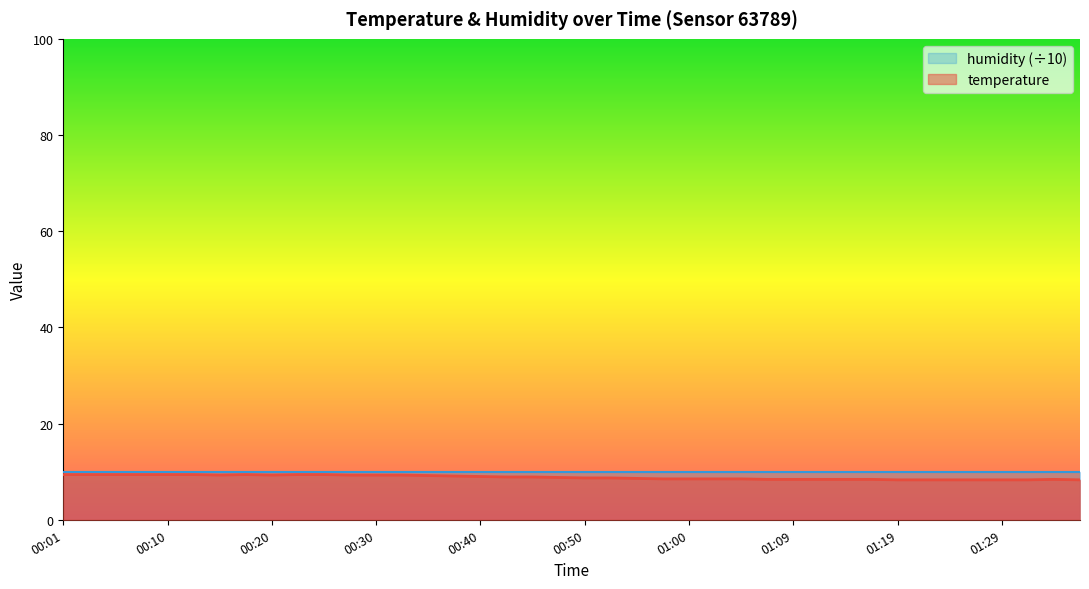

List the labels in order of value, smallest first.

01:19, 01:22, 01:24, 01:27, 01:29, 01:32, 01:37, 01:07, 01:09, 01:12, 01:14, 01:17, 01:34, 00:57, 01:00, 01:02, 01:04, 00:55, 00:50, 00:52, 00:47, 00:42, 00:45, 00:40, 00:37, 00:35, 00:15, 00:20, 00:28, 00:30, 00:33, 00:01, 00:03, 00:06, 00:08, 00:10, 00:13, 00:18, 00:23, 00:25